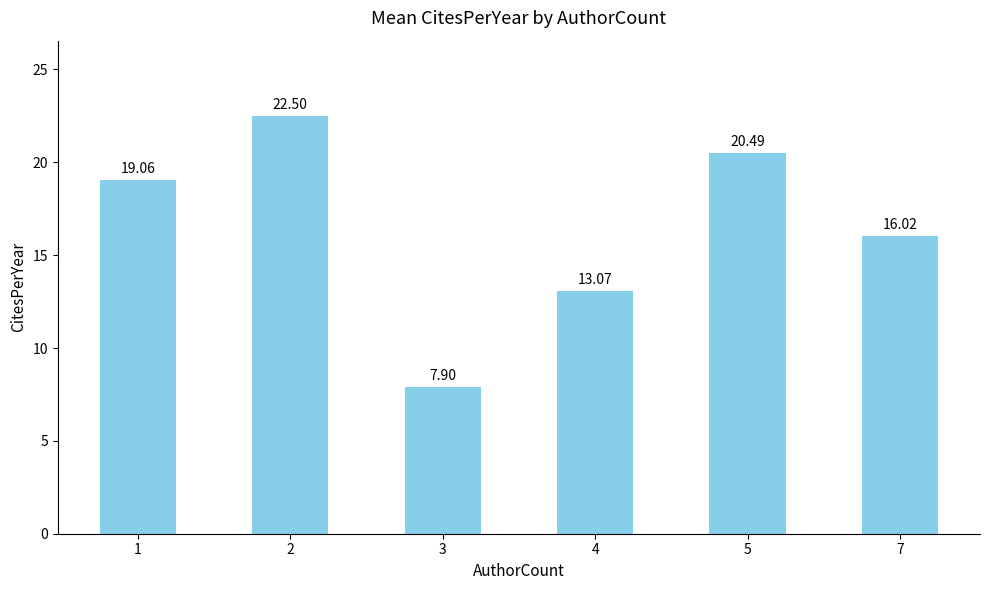

At which category does the chart reach its minimum across all series?

3